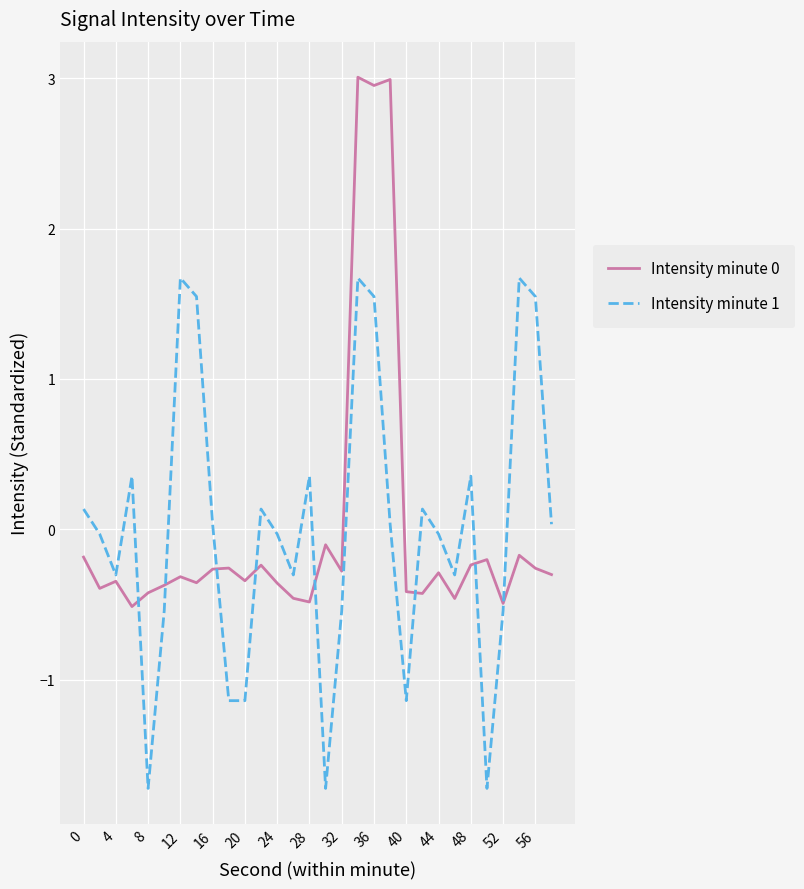

What is the maximum value shown in the chart?

3.0